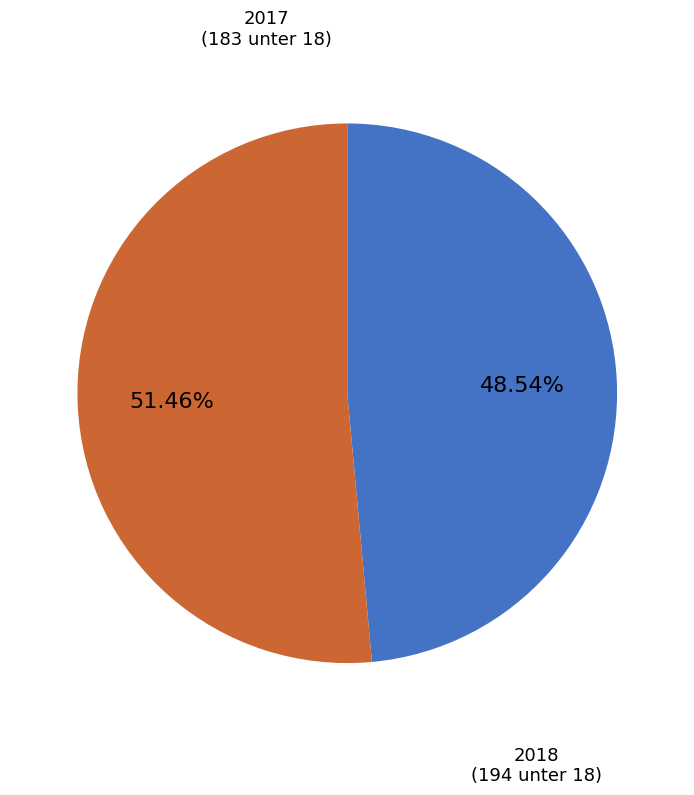

The 2017 slice represents 42% of the pie. True or false?

False